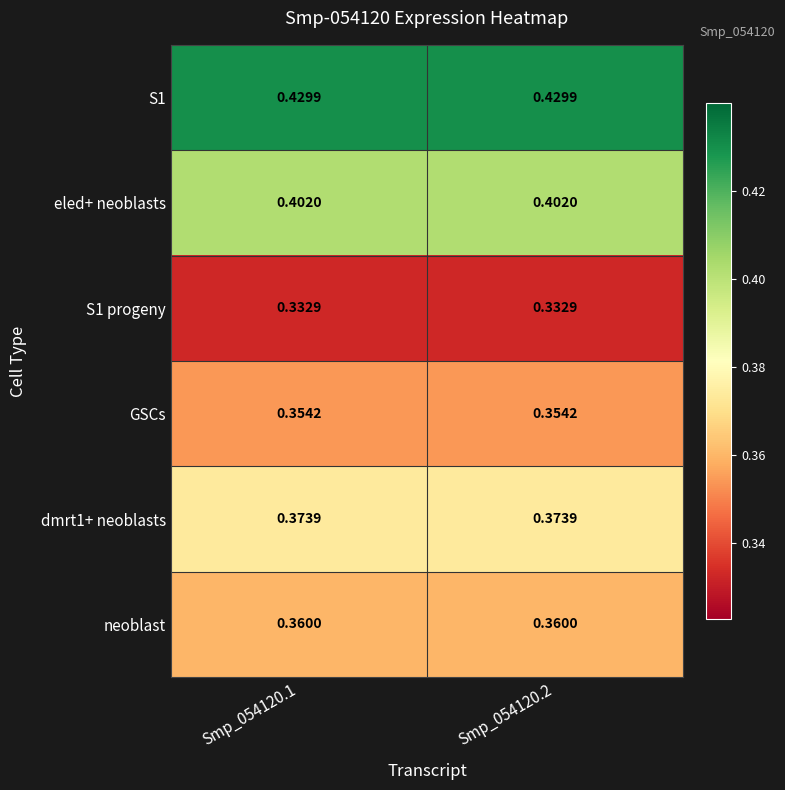

Is the value of eled+ neoblasts at Smp_054120.2 greater than the value of GSCs at Smp_054120.1?

Yes